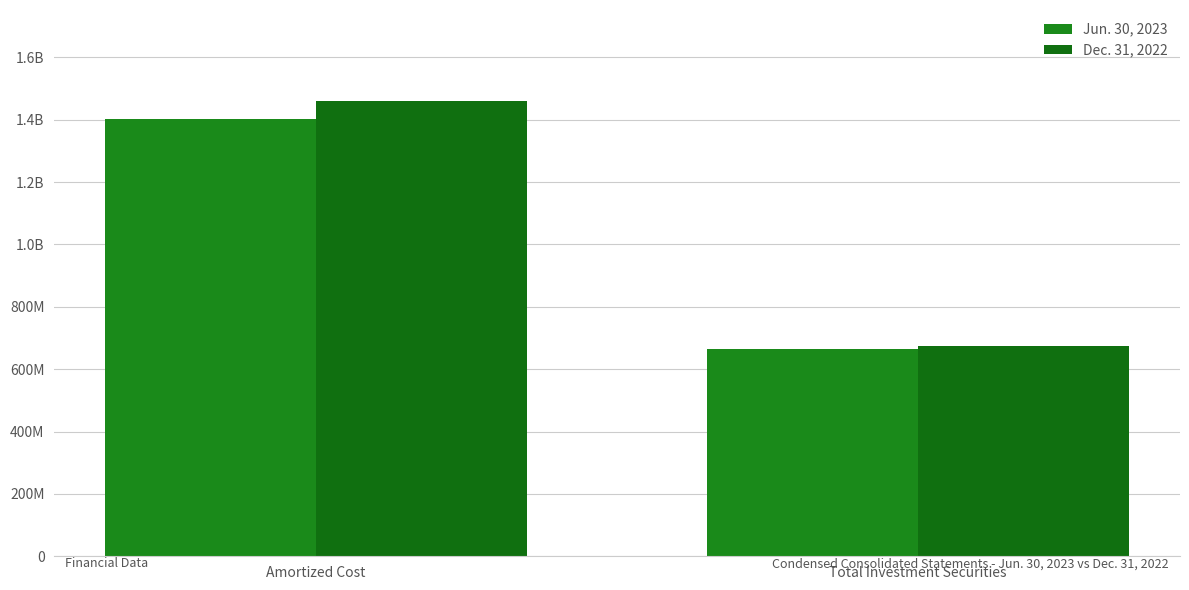

Are the bars horizontal?

No